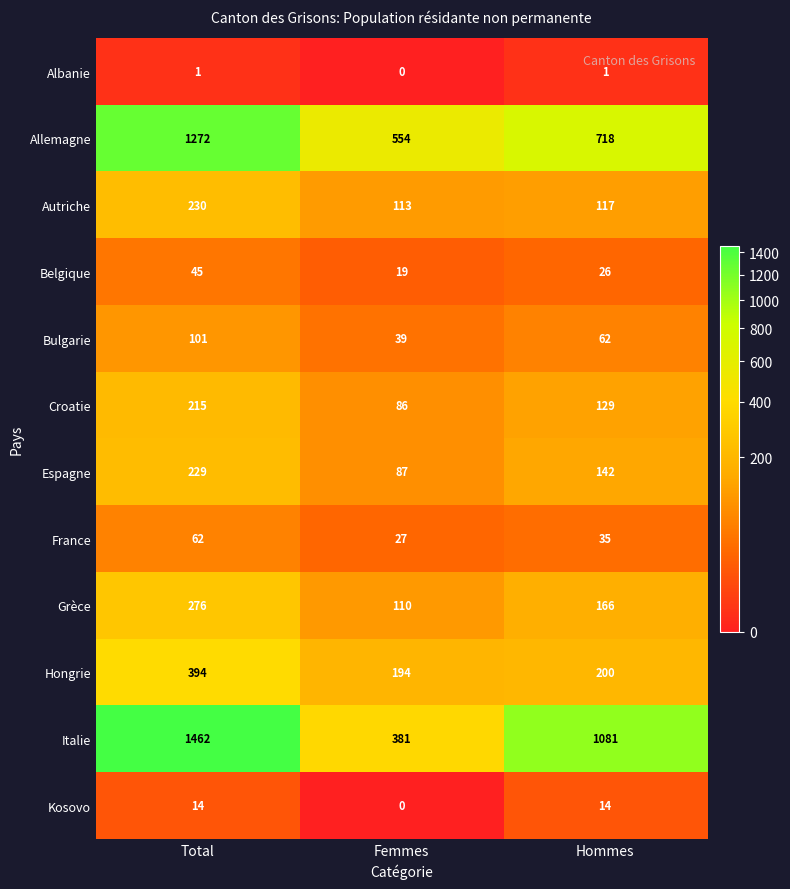

How many data points does each series have?

3